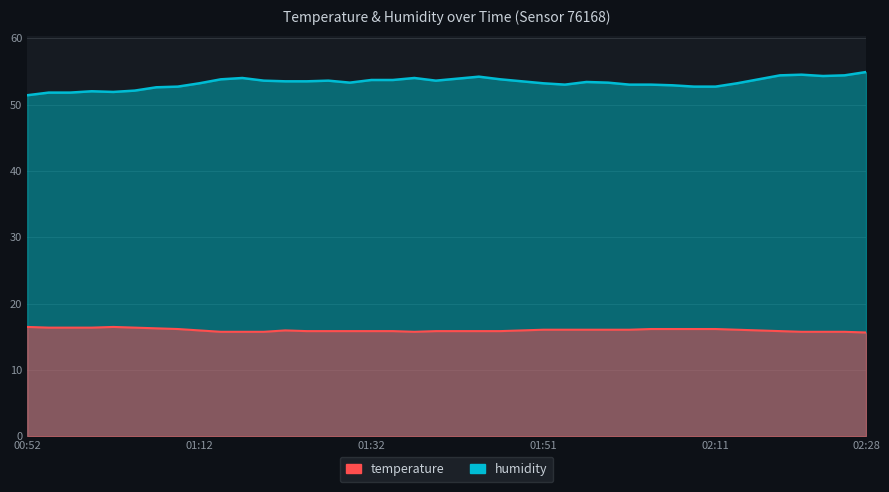

What is the value of the humidity point at the 25th from the left?

53.2